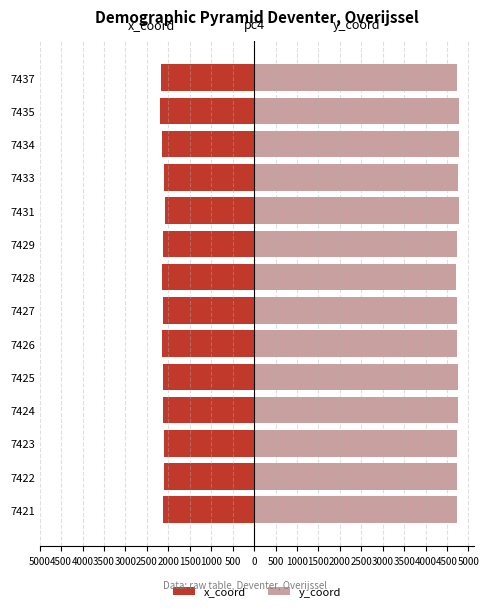

The x_coord series shows -3402.3 at 7422. True or false?

False